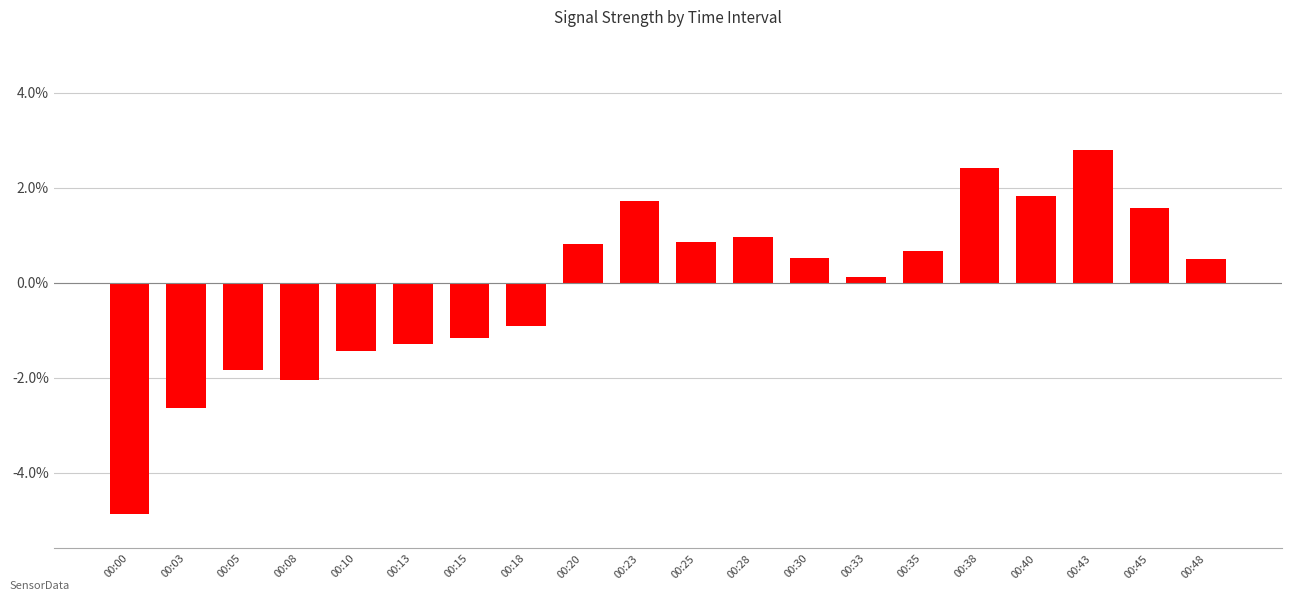

What is the change in value from 00:23 to 00:25?

-0.9